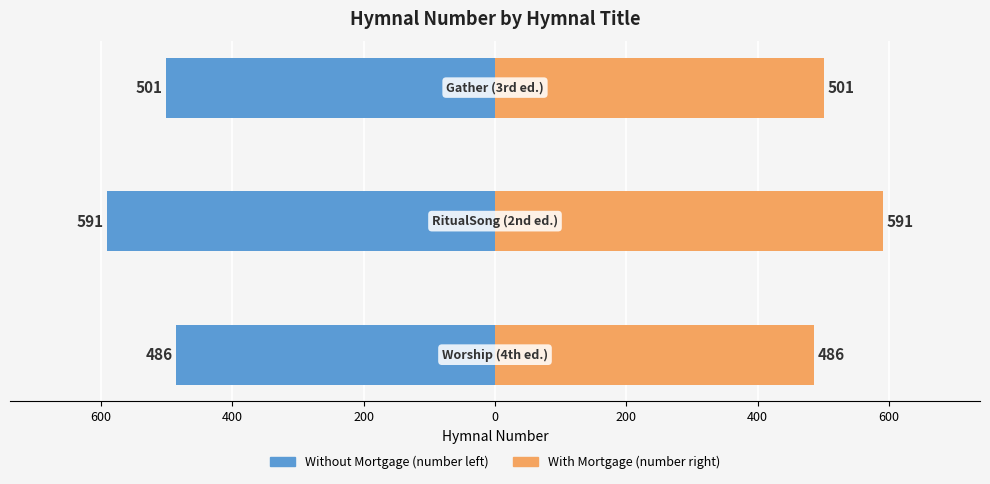

What is the difference between the maximum and minimum values in the number (left) series?

105